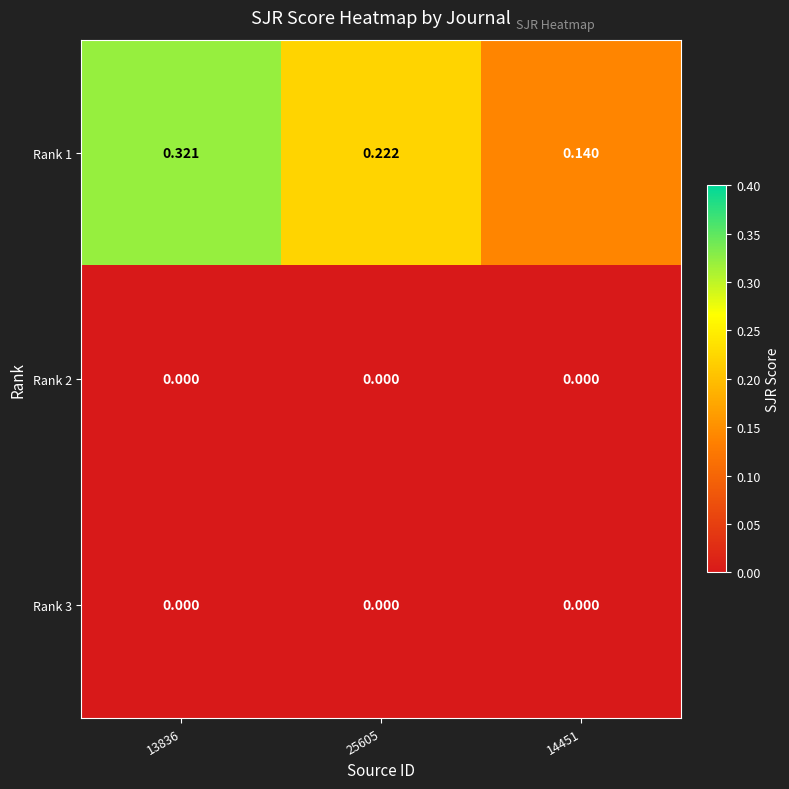

Is the value of Rank 2 at 14451 greater than the value of Rank 1 at 25605?

No